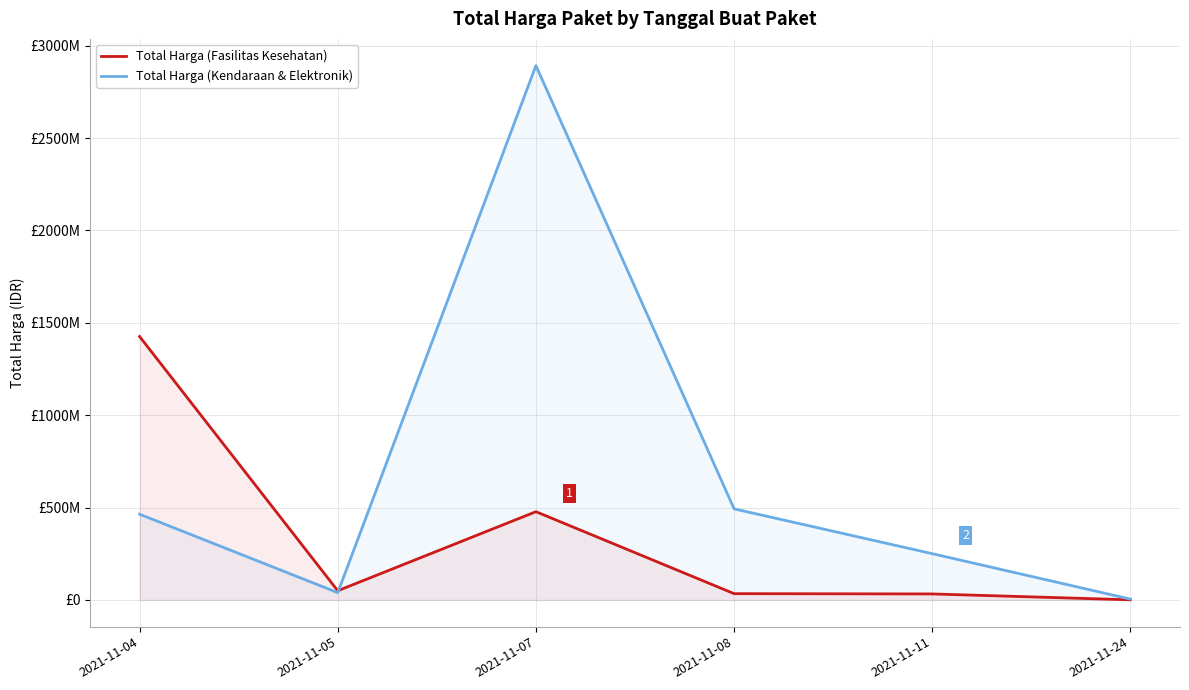

Which series has the widest spread of values?

Total Harga (Kendaraan & Elektronik)